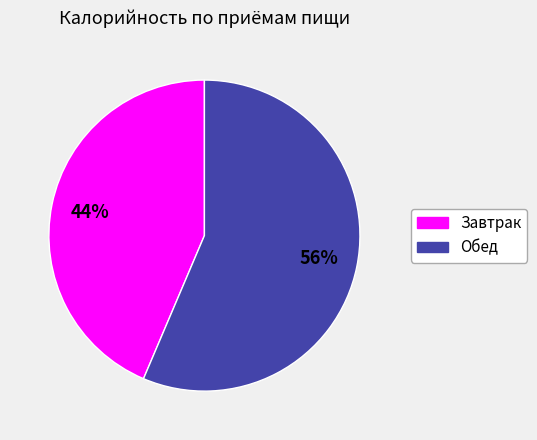

Which has a higher value, Обед or Завтрак?

Обед